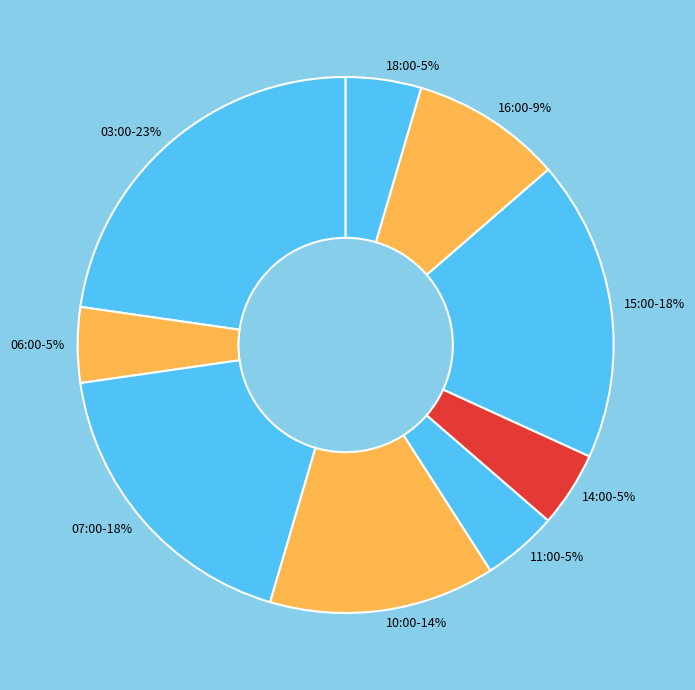

Does any single category account for the majority?

No